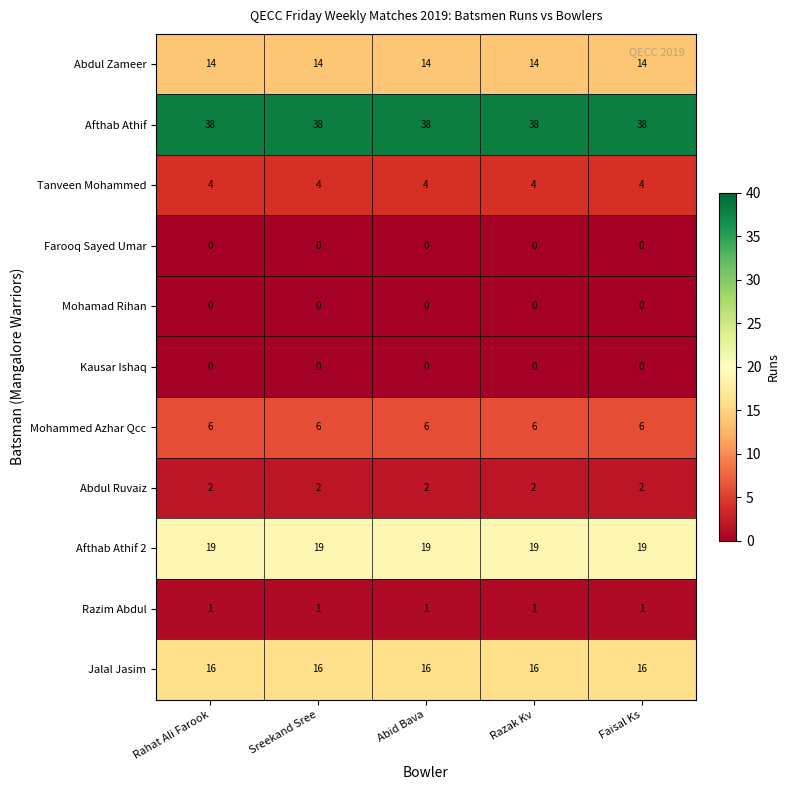

Is it true that Abdul Ruvaiz equals 1 at Razak Kv?

False